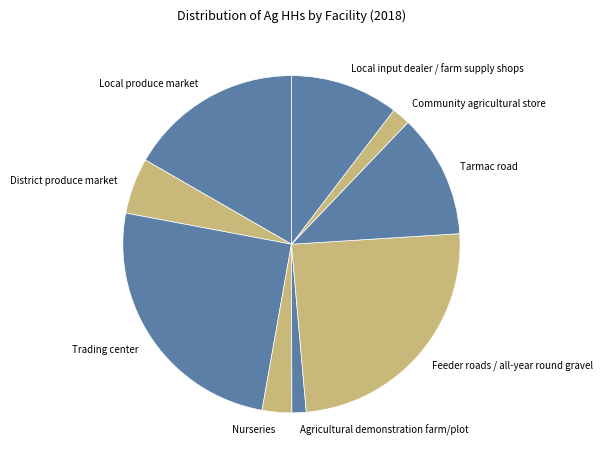

Count the number of slices in the pie.

9